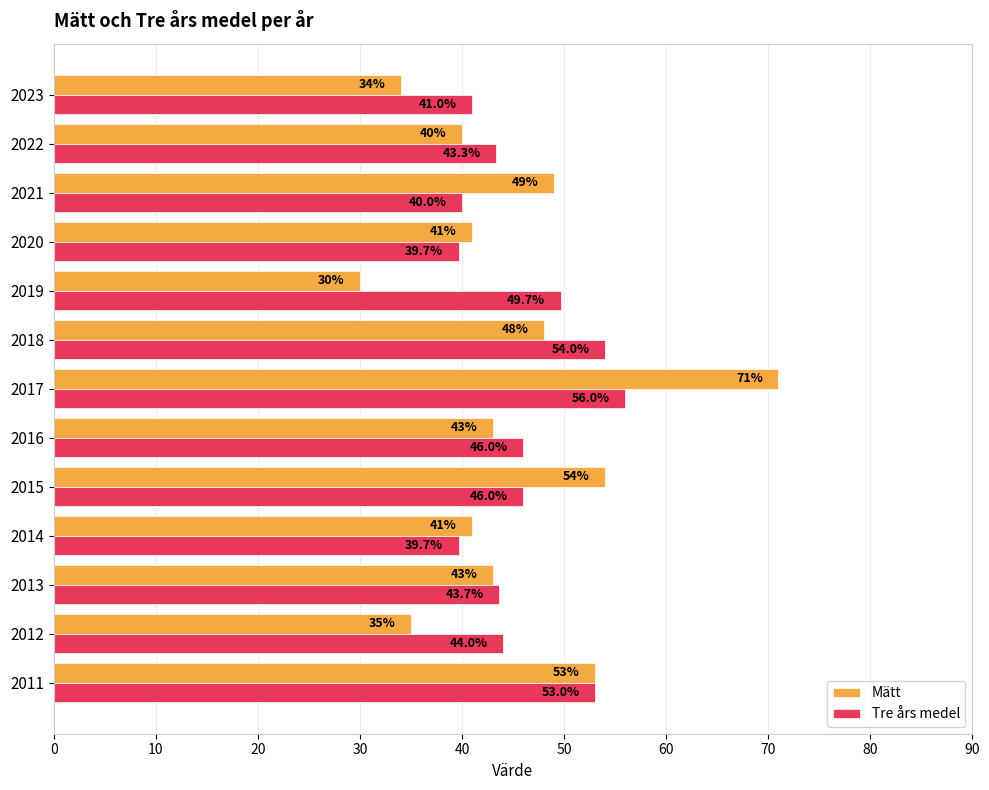

What is the sum of all Tre års medel values?

596.0